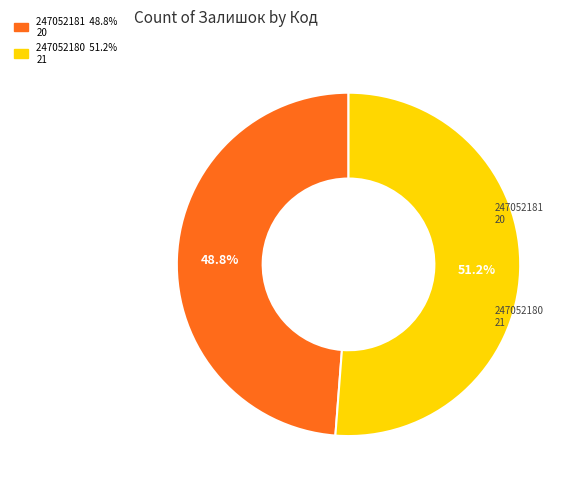

How much of the chart is everything except 247052181?

51.2%